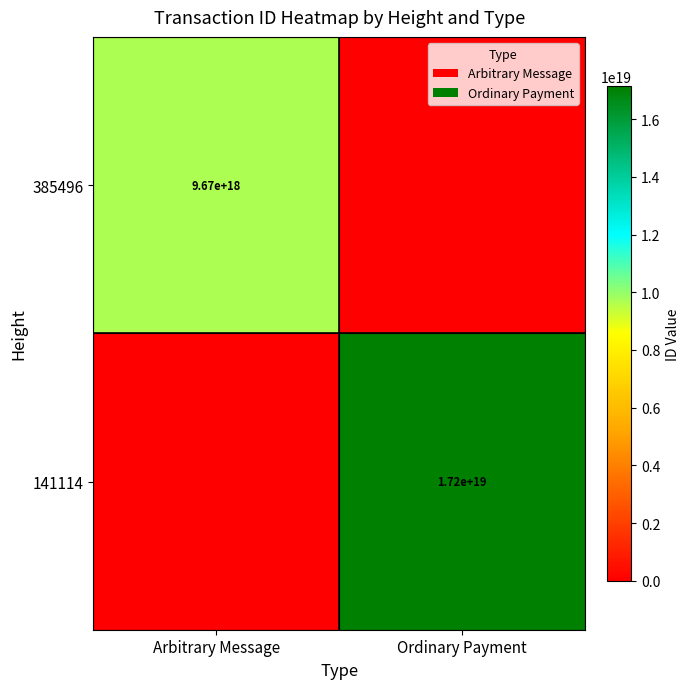

Is it true that 141114 equals 17200000000000000000 at Ordinary Payment?

True